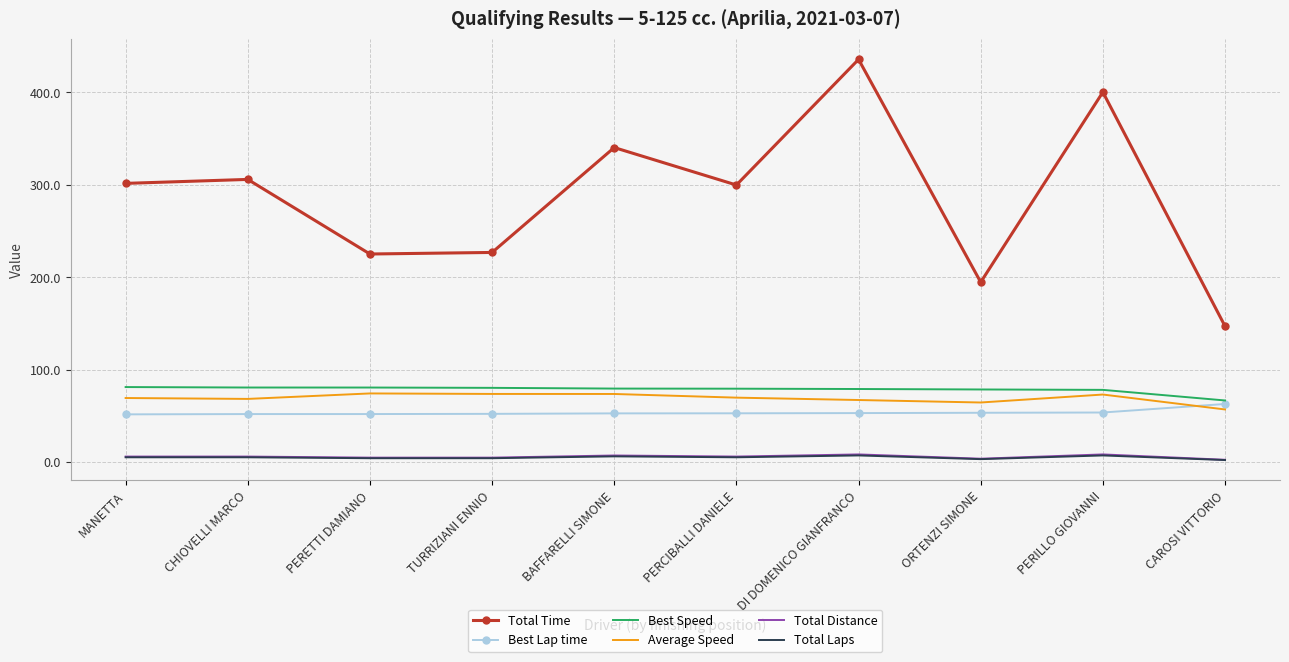

What are all the series names shown in the legend?

Total Time, Best Lap time, Best Speed, Average Speed, Total Distance, Total Laps